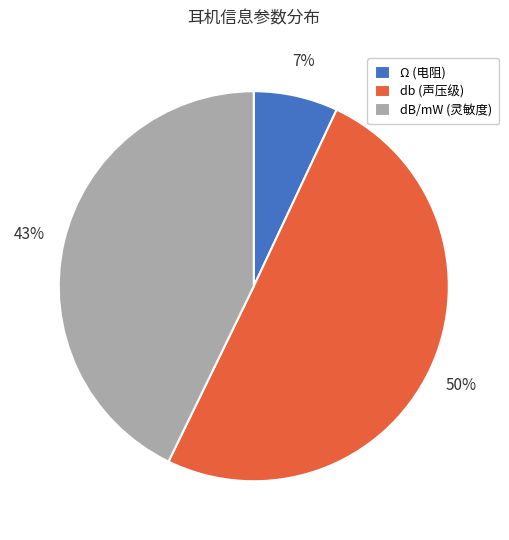

Between db (声压级) and dB/mW (灵敏度), which is larger?

db (声压级)